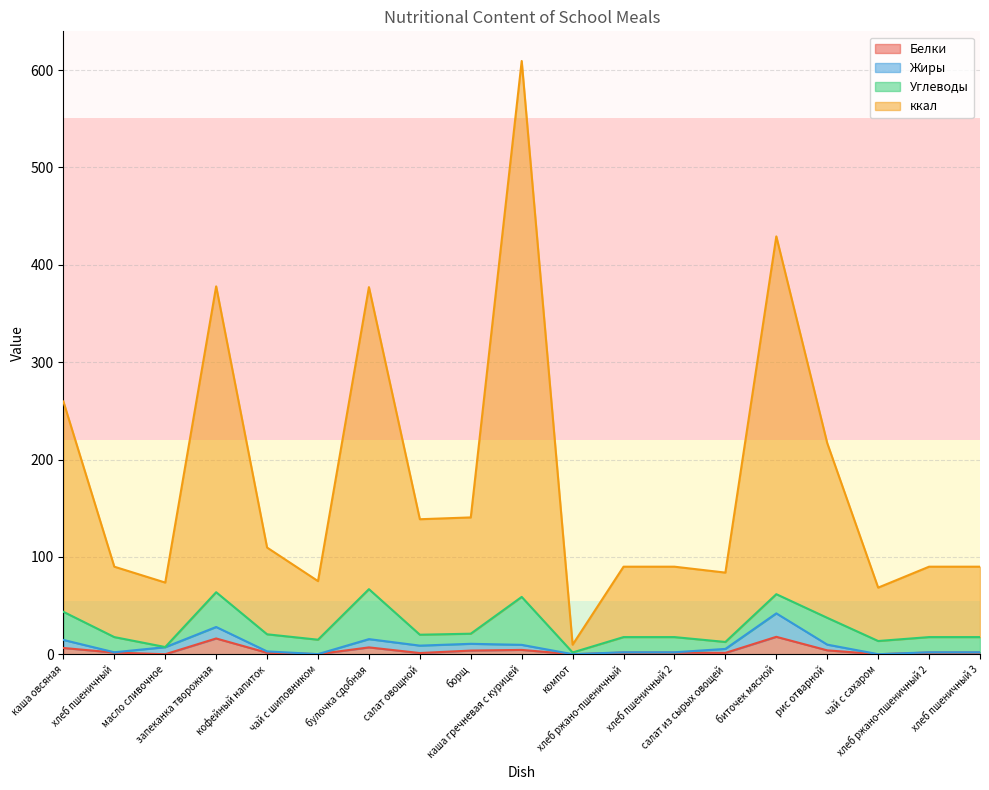

Rank the categories by Белки value from highest to lowest.

биточек мясной, запеканка творожная, булочка сдобная, каша овсяная, каша гречневая с курицей, рис отварной, борщ, хлеб пшеничный, хлеб ржано-пшеничный, хлеб пшеничный 2, хлеб ржано-пшеничный 2, хлеб пшеничный 3, кофейный напиток, салат из сырых овощей, салат овощной, чай с шиповником, чай с сахаром, масло сливочное, компот